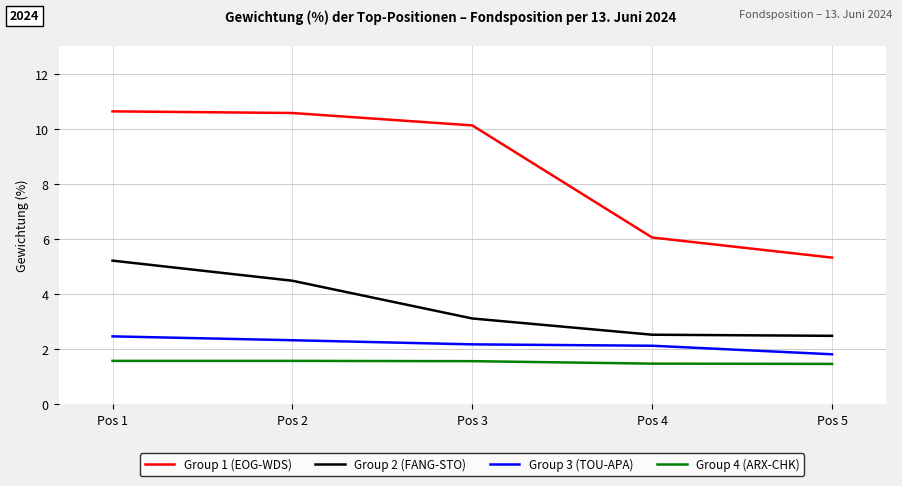

At Pos 2, list the series in order from smallest to largest.

Group 4 (ARX-CHK), Group 3 (TOU-APA), Group 2 (FANG-STO), Group 1 (EOG-WDS)